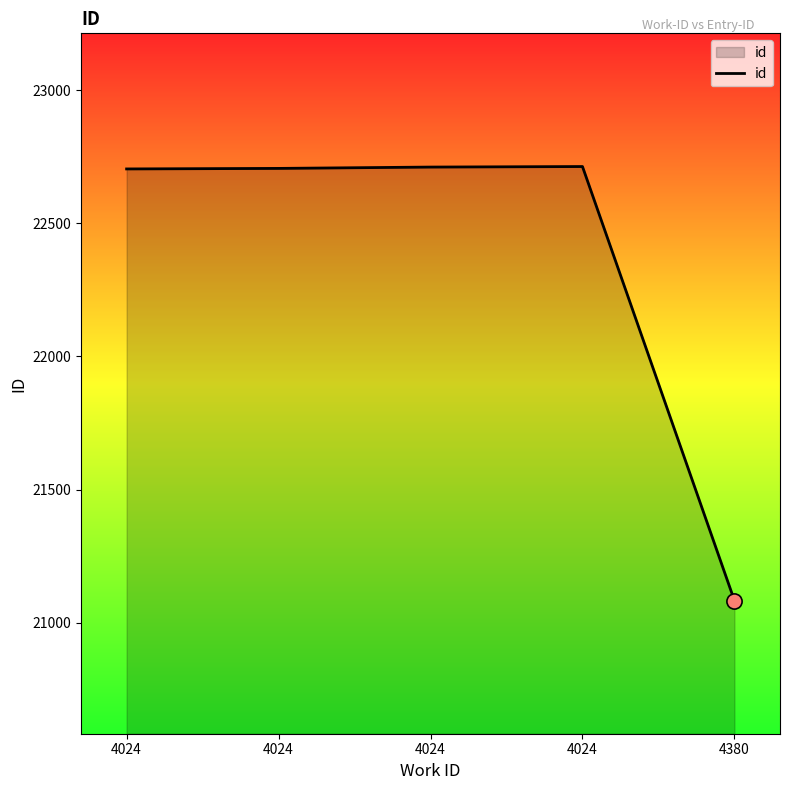

What is the change in value from 4024 to 4380?

-1622